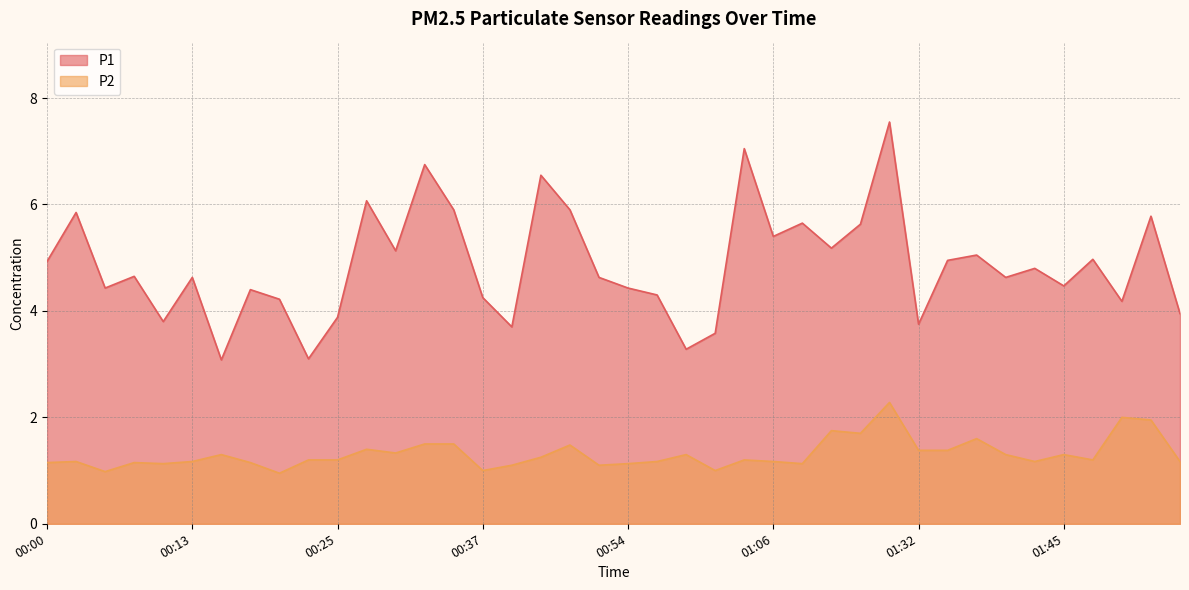

At how many categories does at least one series exceed 1?

40